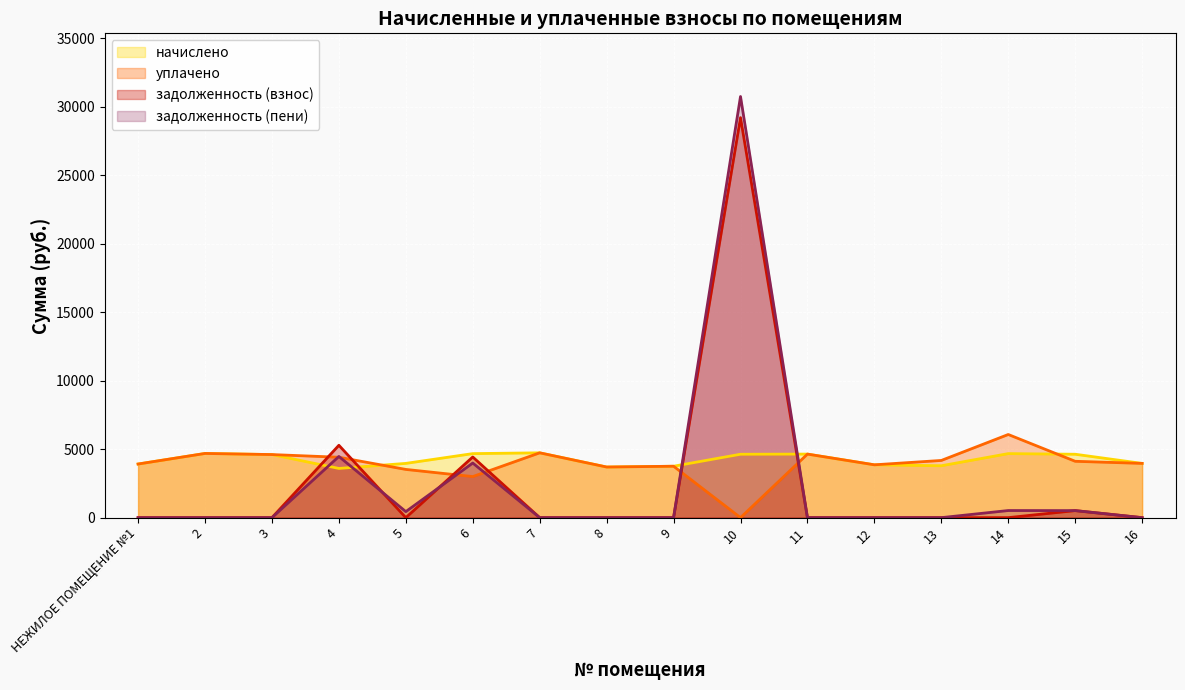

Rank the series at 14 from lowest to highest value.

задолженность (взнос), задолженность (пени), начислено, уплачено